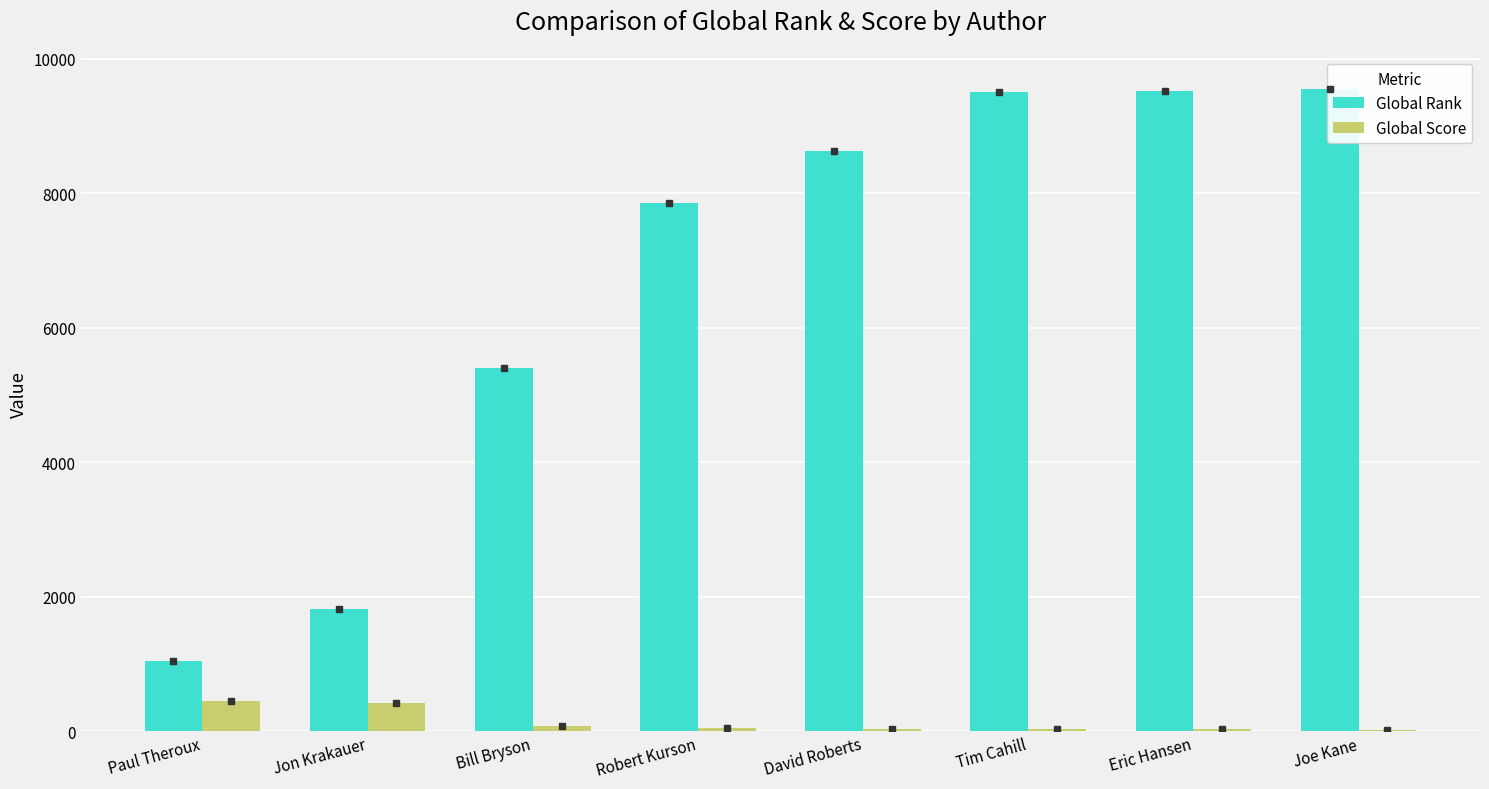

The value of Global Score at Bill Bryson is 38. True or false?

False